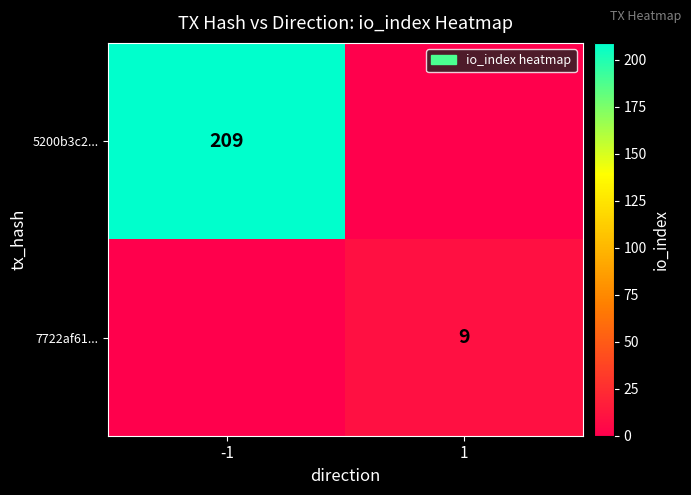

The value of 7722af61... at 1 is 15. True or false?

False